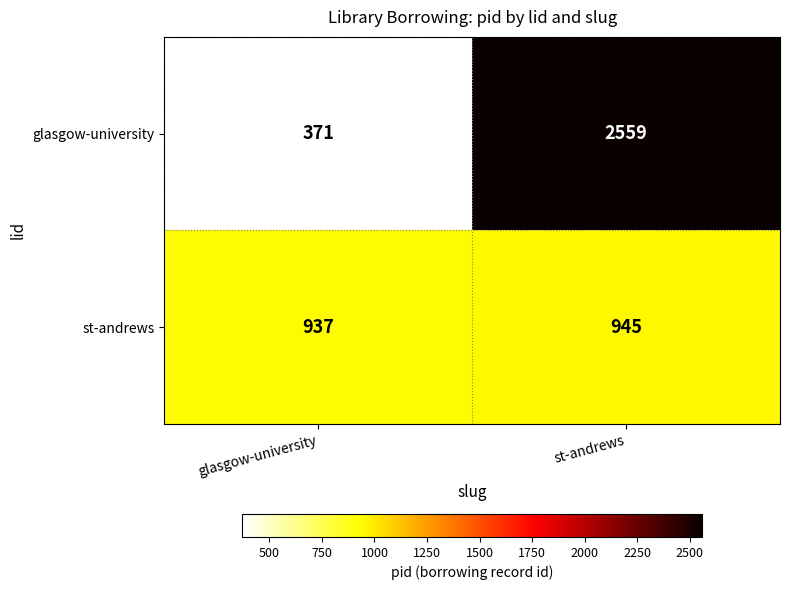

True or false: glasgow-university has a value of 1299 at st-andrews.

False